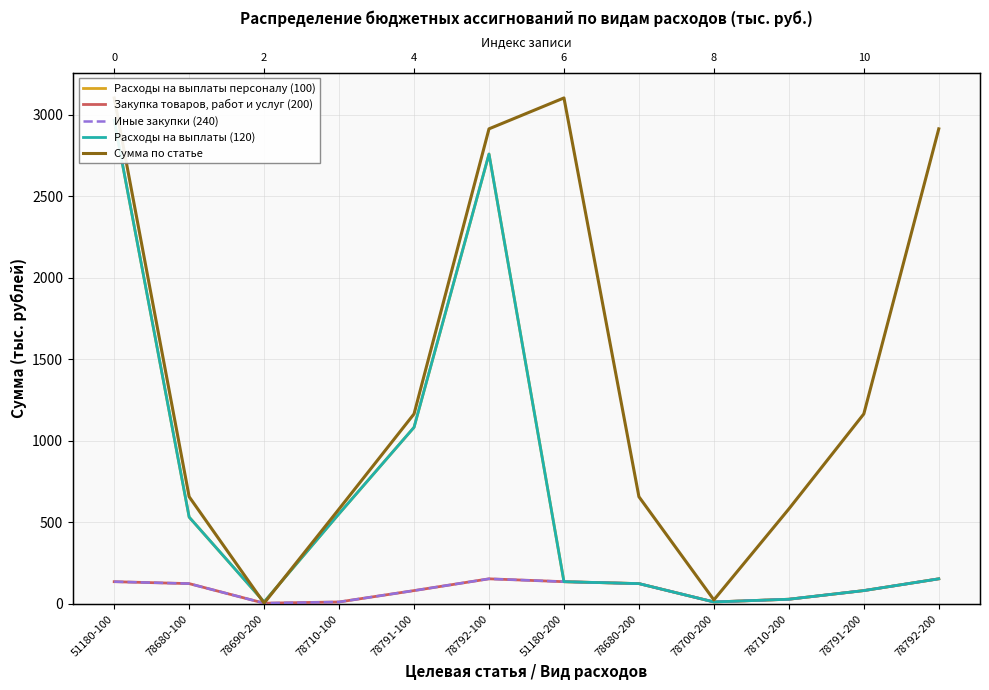

What is the total value across all series at 51180-100?

9309.6